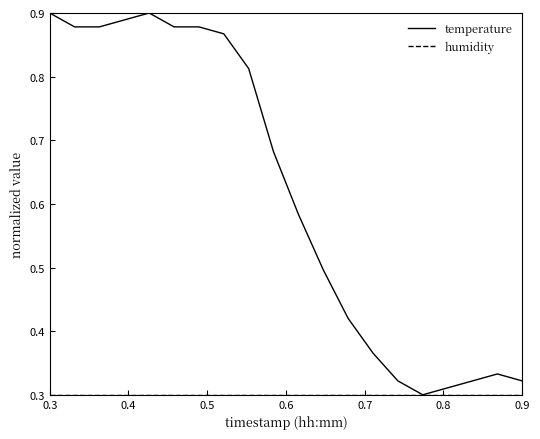

Is this an area chart (filled region under the line)?

No